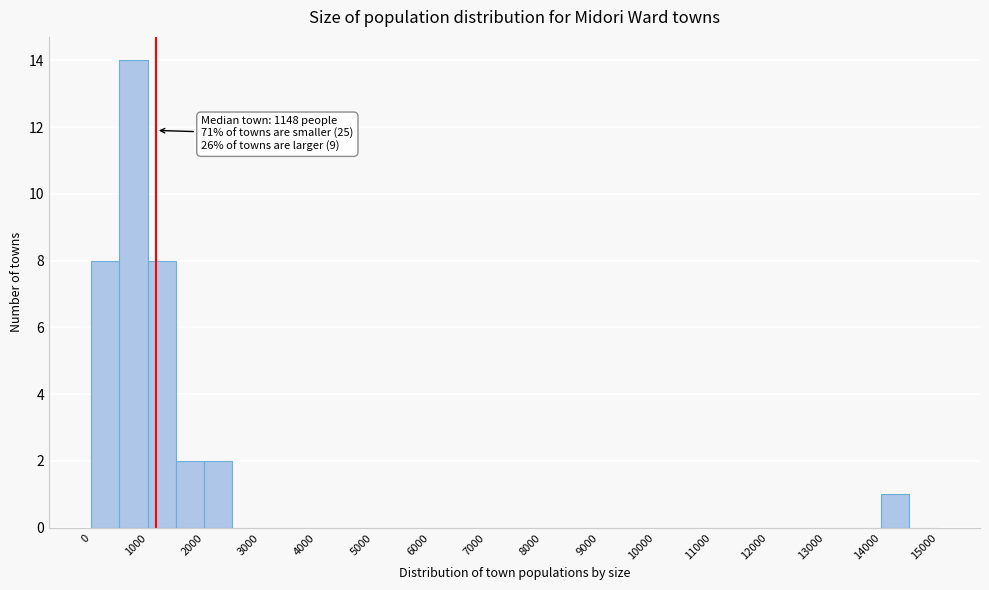

Which range on the x-axis has the tallest bar?

500 to 1000